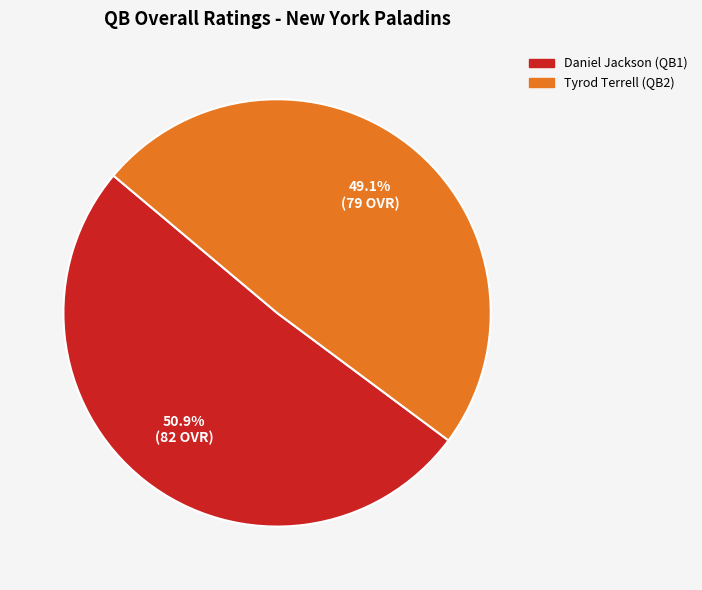

To the nearest percent, what portion does Daniel represent?

51%